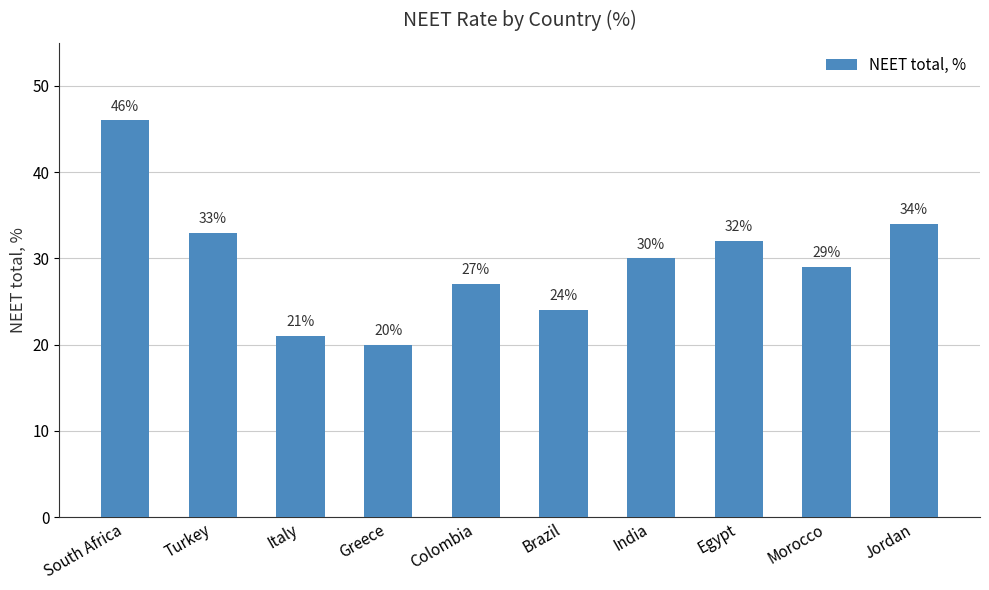

What is the greatest value displayed?

46